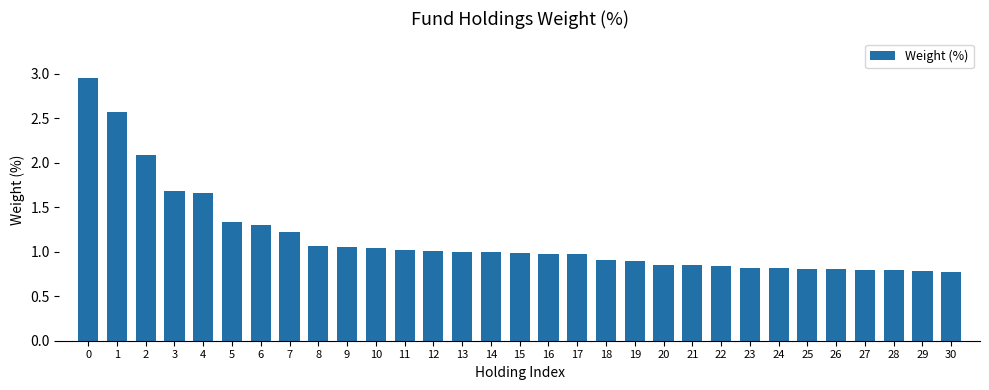

Is it true that the value at 4 is 2.5?

False